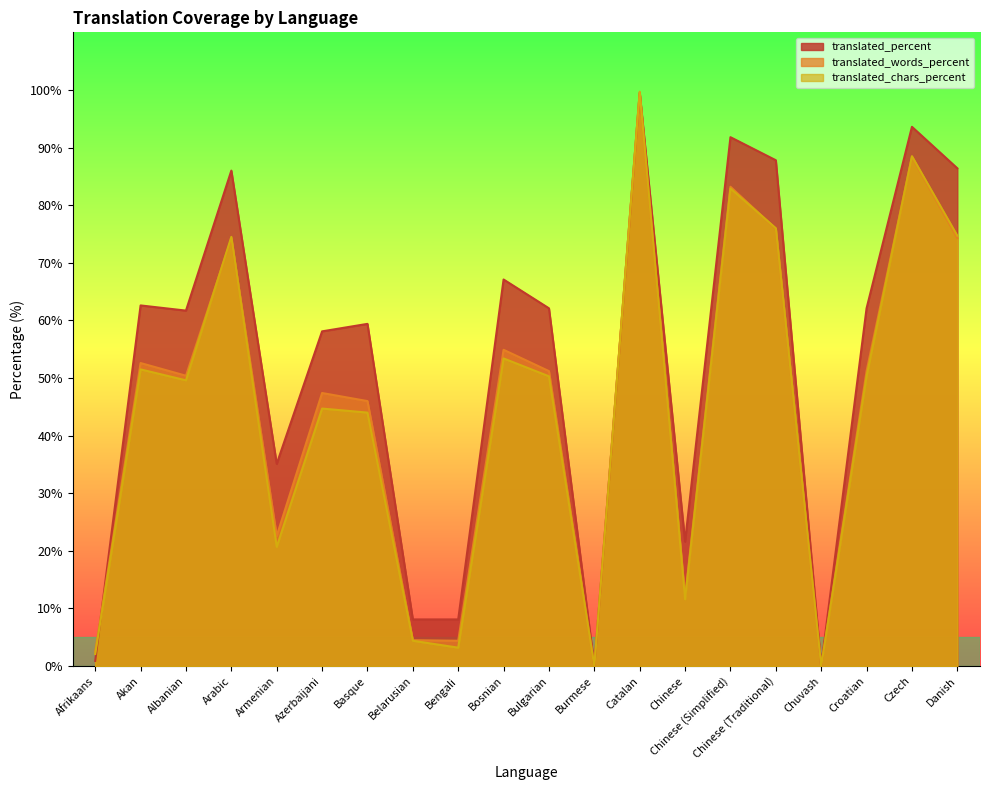

At how many categories does at least one series exceed 58?

13